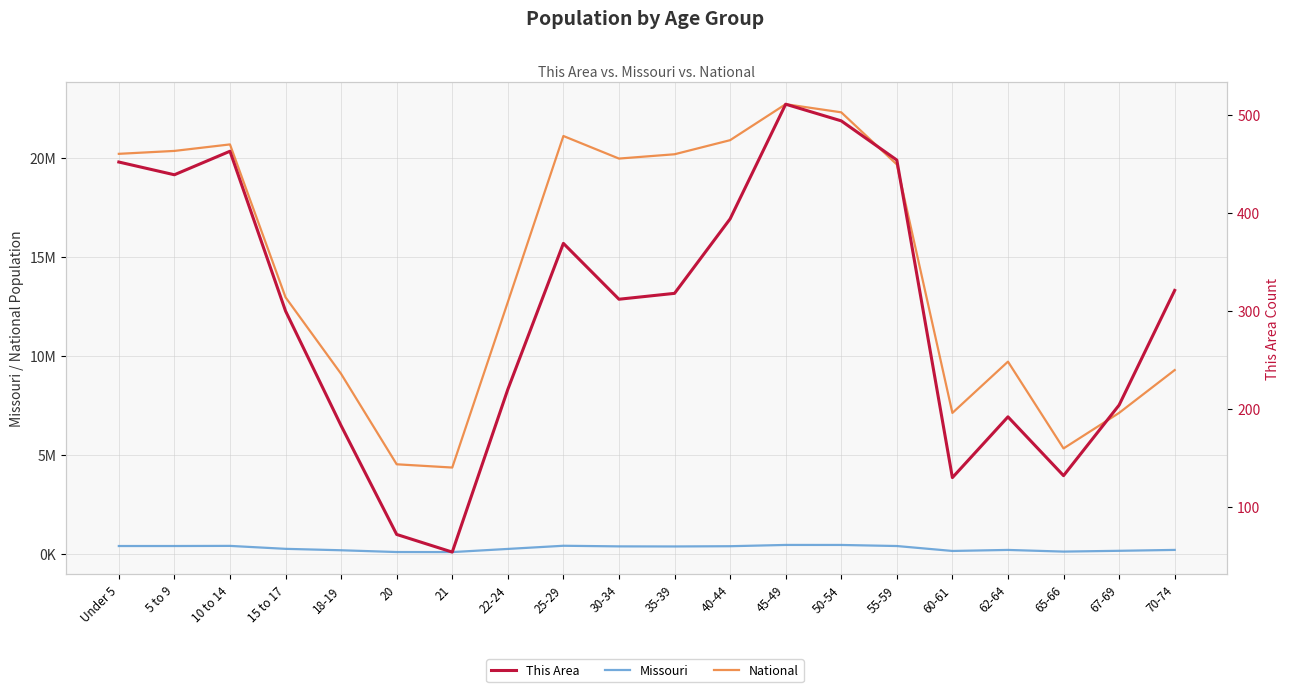

How many data points in National are less than 19664805?

10